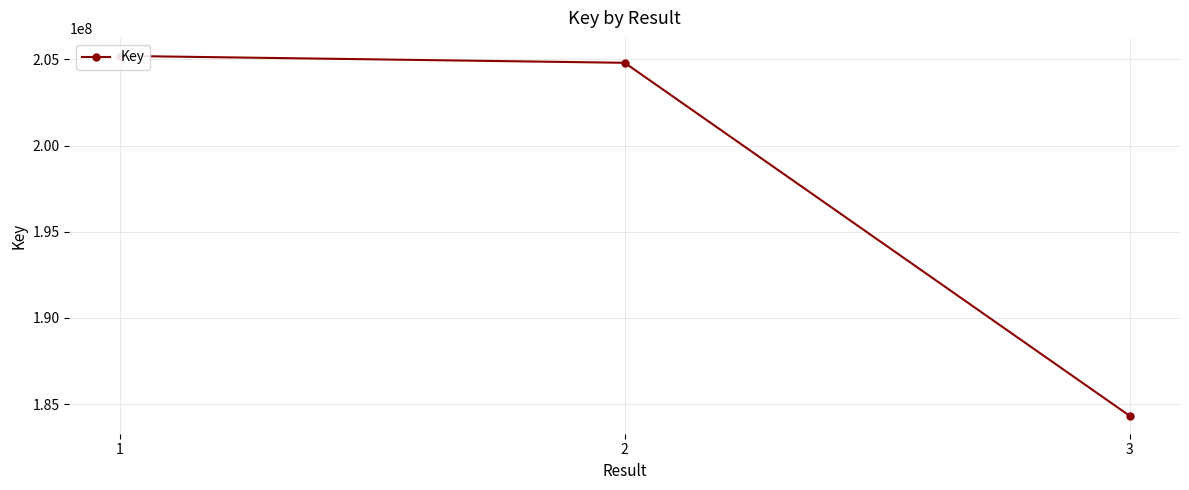

What is the change in value from 2 to 3?

-20466014